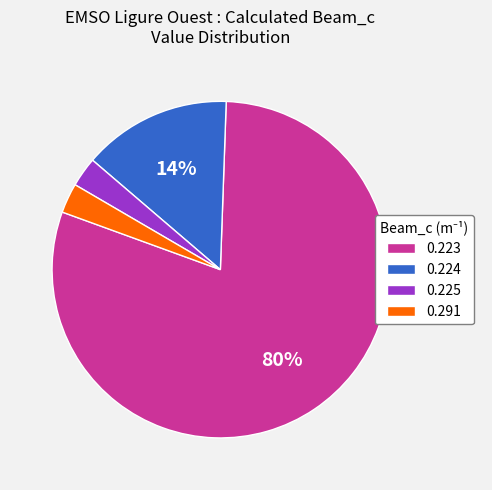

Which category has the biggest portion of the pie?

0.223